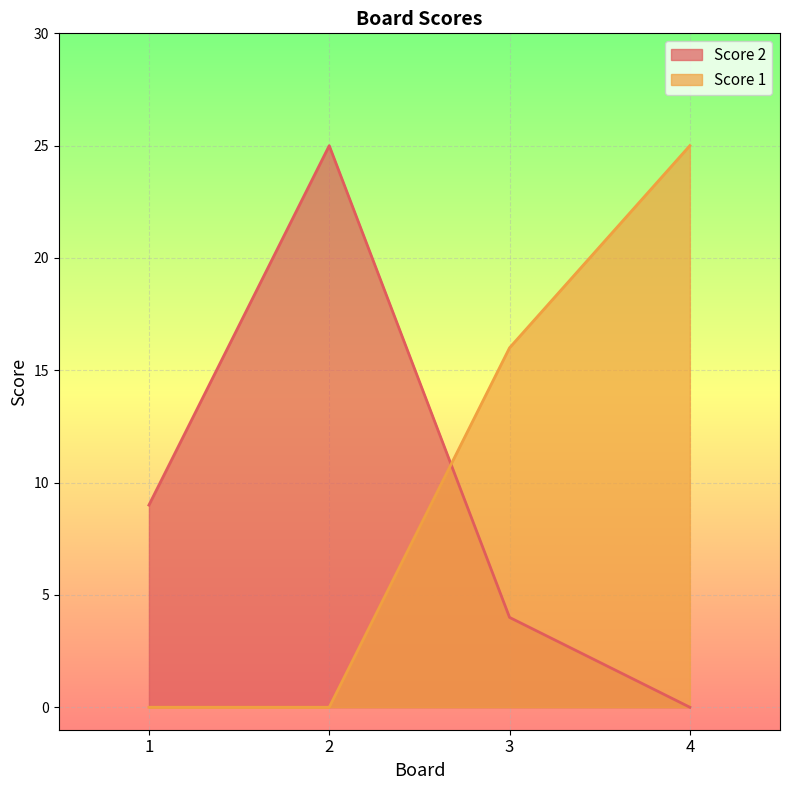

What is the value of the Score 2 point at the 1st from the left?

9